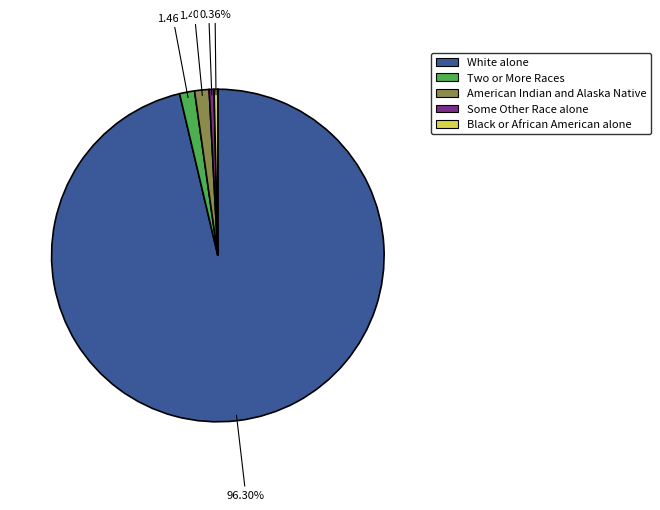

Is there a majority slice in this chart?

Yes